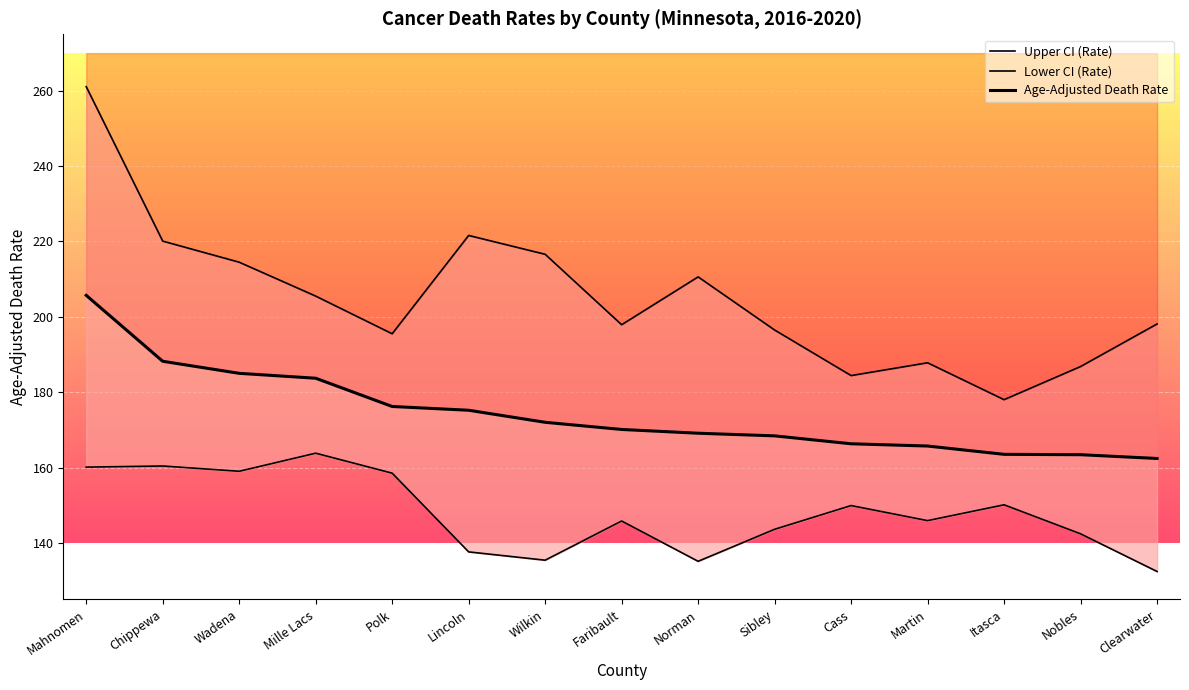

Where does the Lower CI (Rate) series first go above 145?

Mahnomen